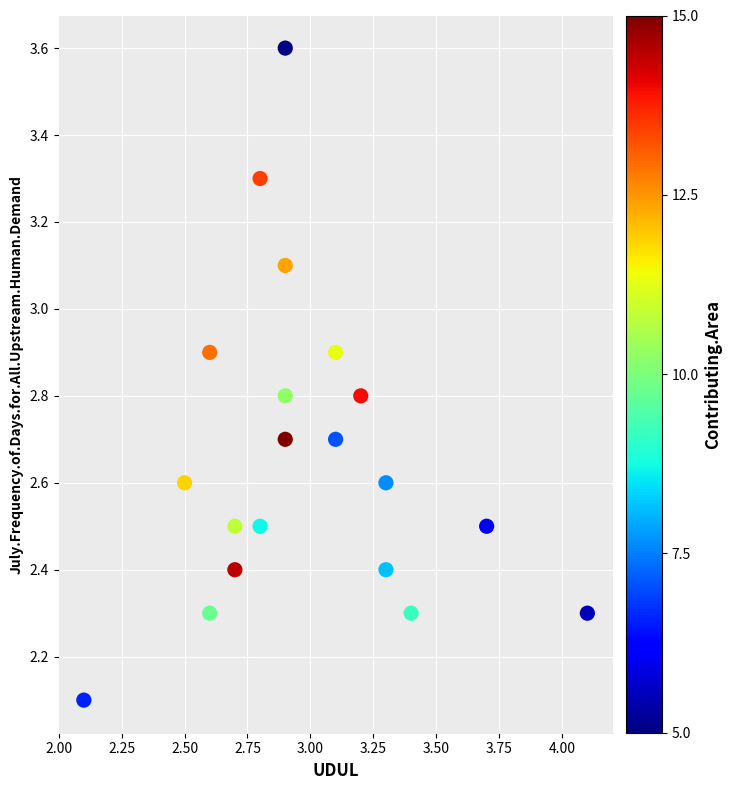

What Y value in the scatter plot is closest to 2?

2.1